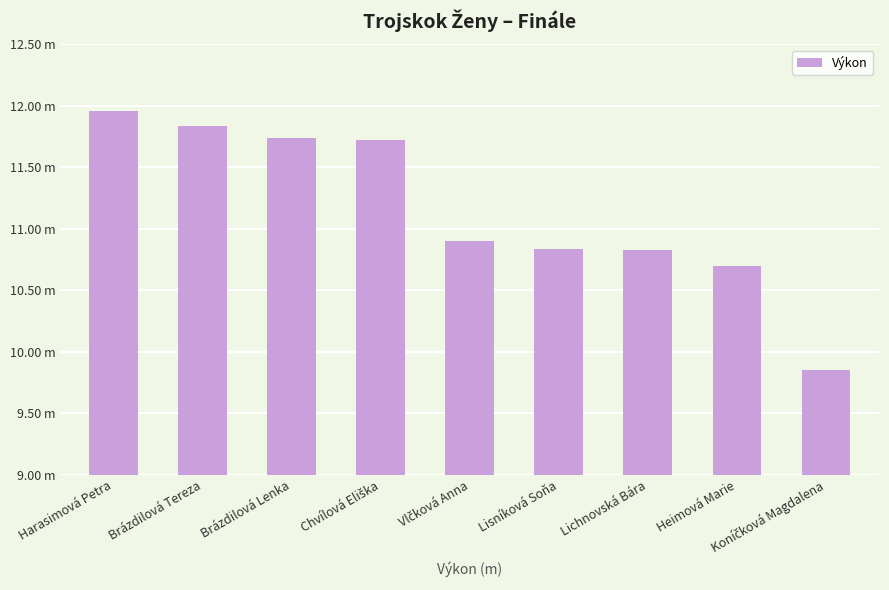

Reading left to right, list all the values displayed in this chart.

12.0	11.8	11.7	11.7	10.9	10.8	10.8	10.7	9.8